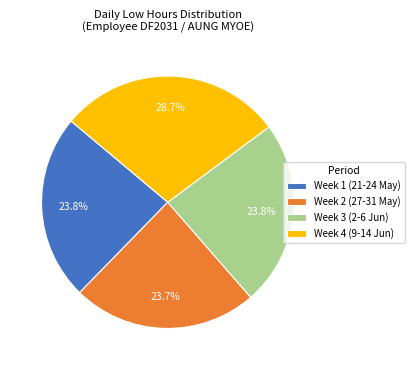

Combined, do Week 1 (21-24 May) and Week 3 (2-6 Jun) account for over 50%?

No